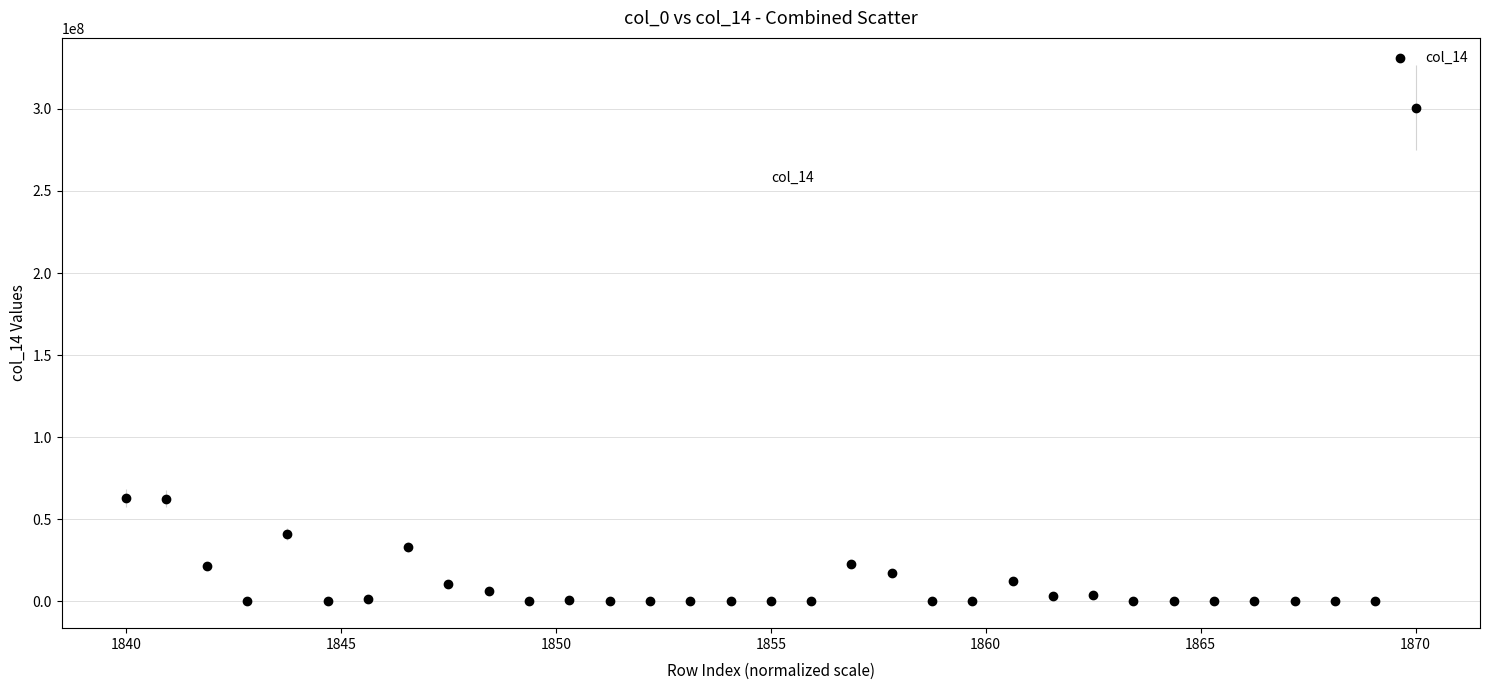

What is the range of Y values (max minus min)?

300811415